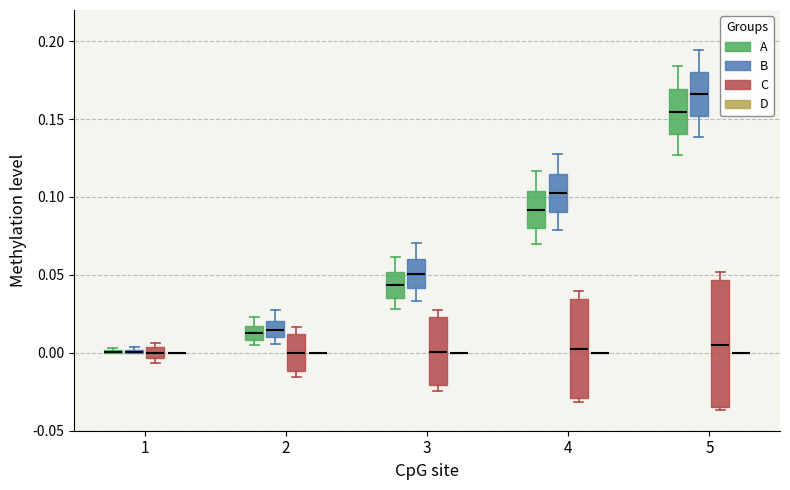

Which box is the tallest, from its lower edge to its upper edge?

5 (C)